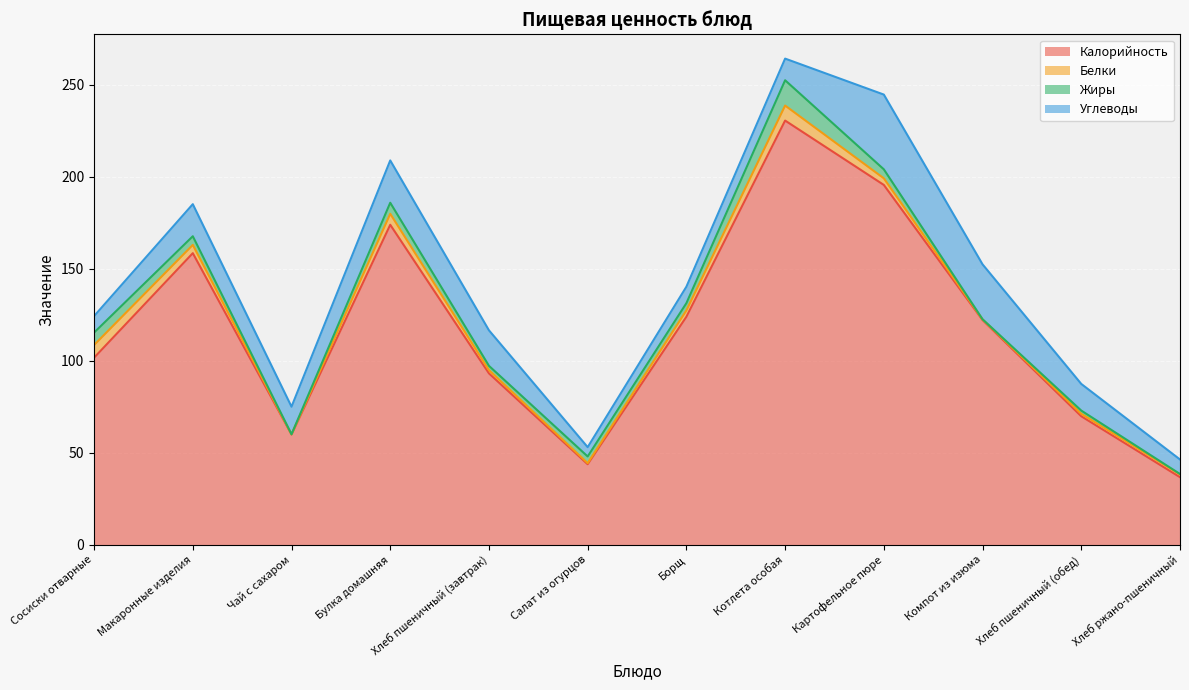

How many data points in Жиры are above 3?

7